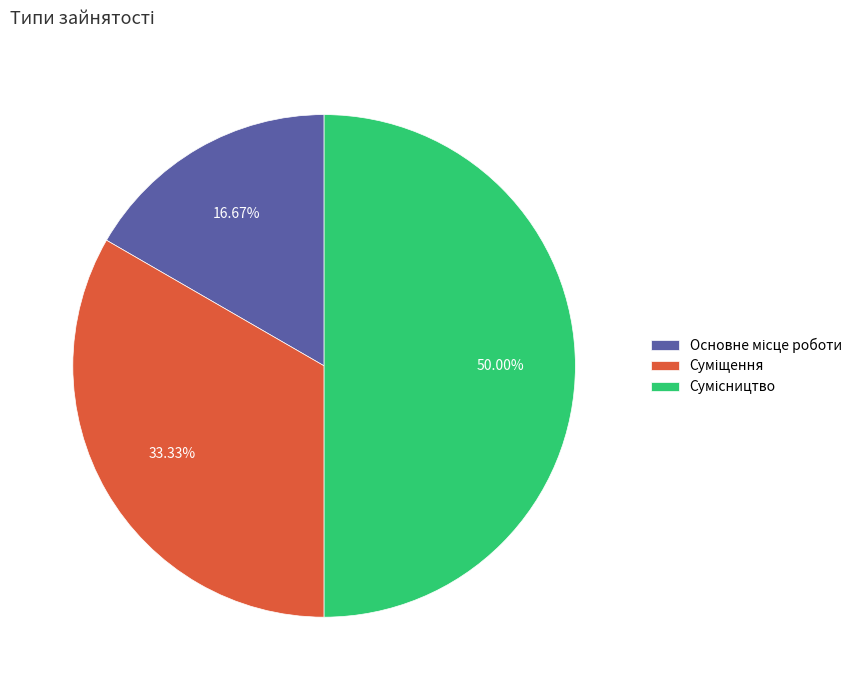

To the nearest percent, what is the combined percentage of Сумісництво and Основне місце роботи?

67%